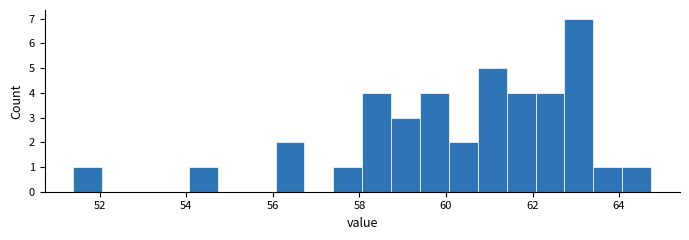

Around what value on the x-axis is the tallest bar? Give the approximate position of its centre, as read against the axis.

63.0